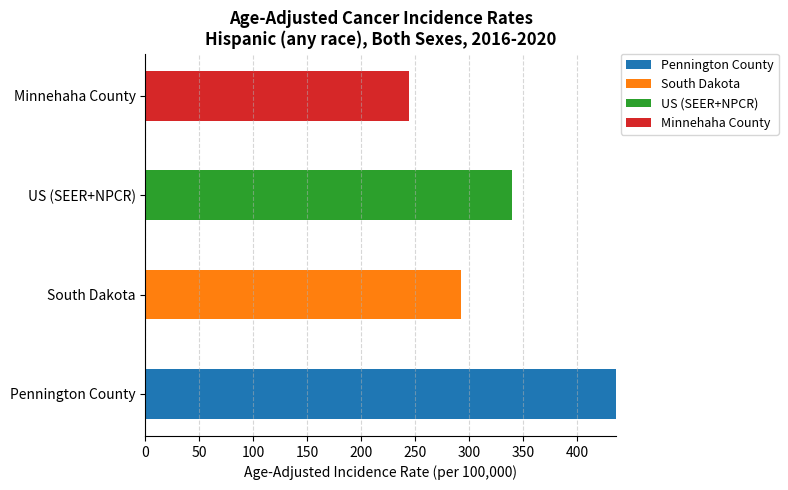

At which category is the sum across all series the highest?

Pennington County